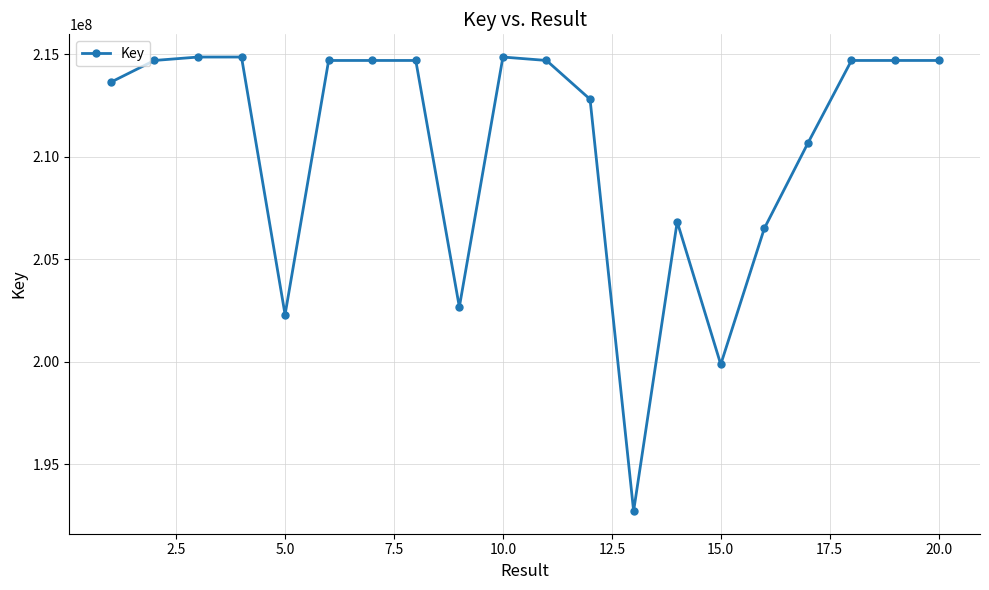

True or false: the data has more than 0 interior local peaks.

True